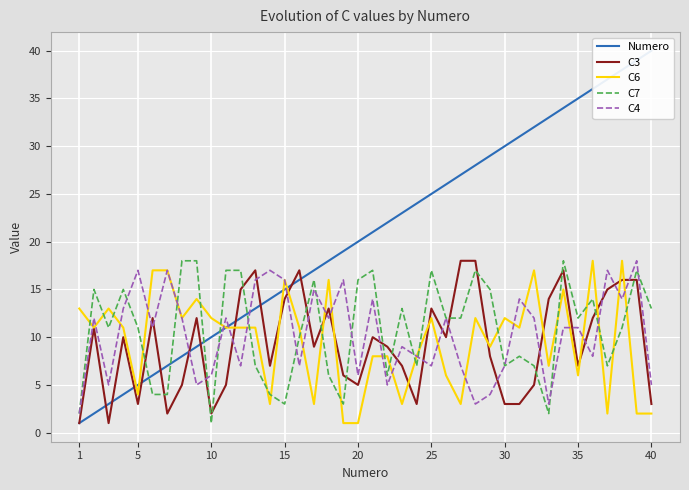

The C7 series shows 7 at 25. True or false?

False